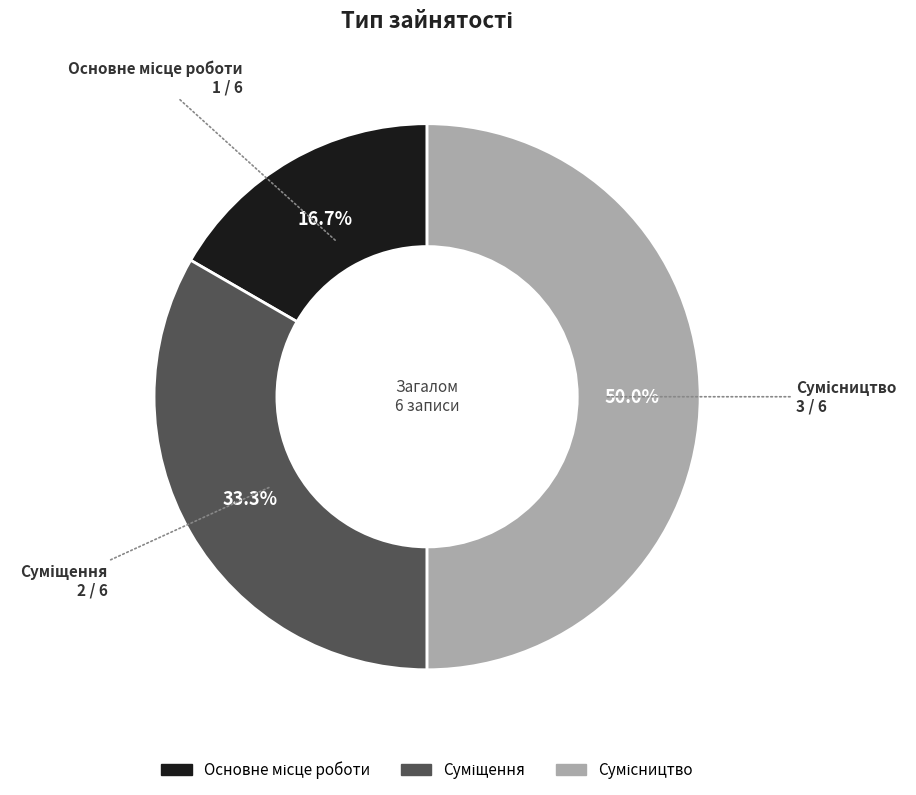

Is it true that Суміщення is 33% of the pie?

True